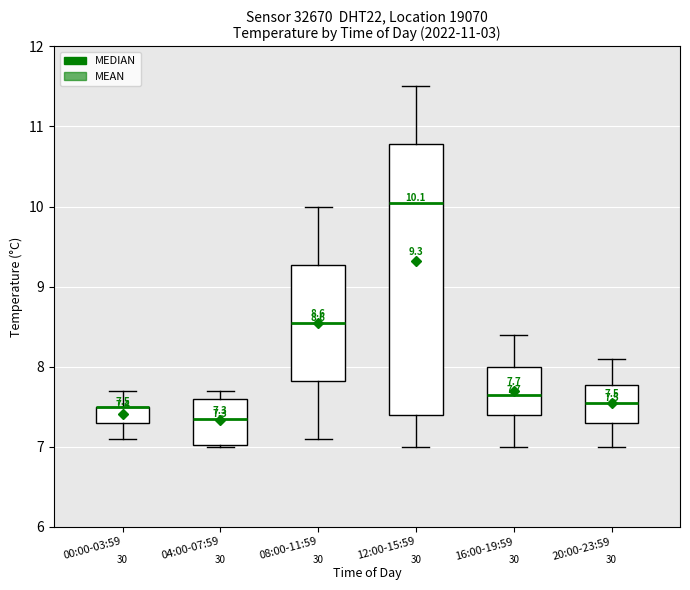

Which box is the tallest, from its lower edge to its upper edge?

12:00-15:59